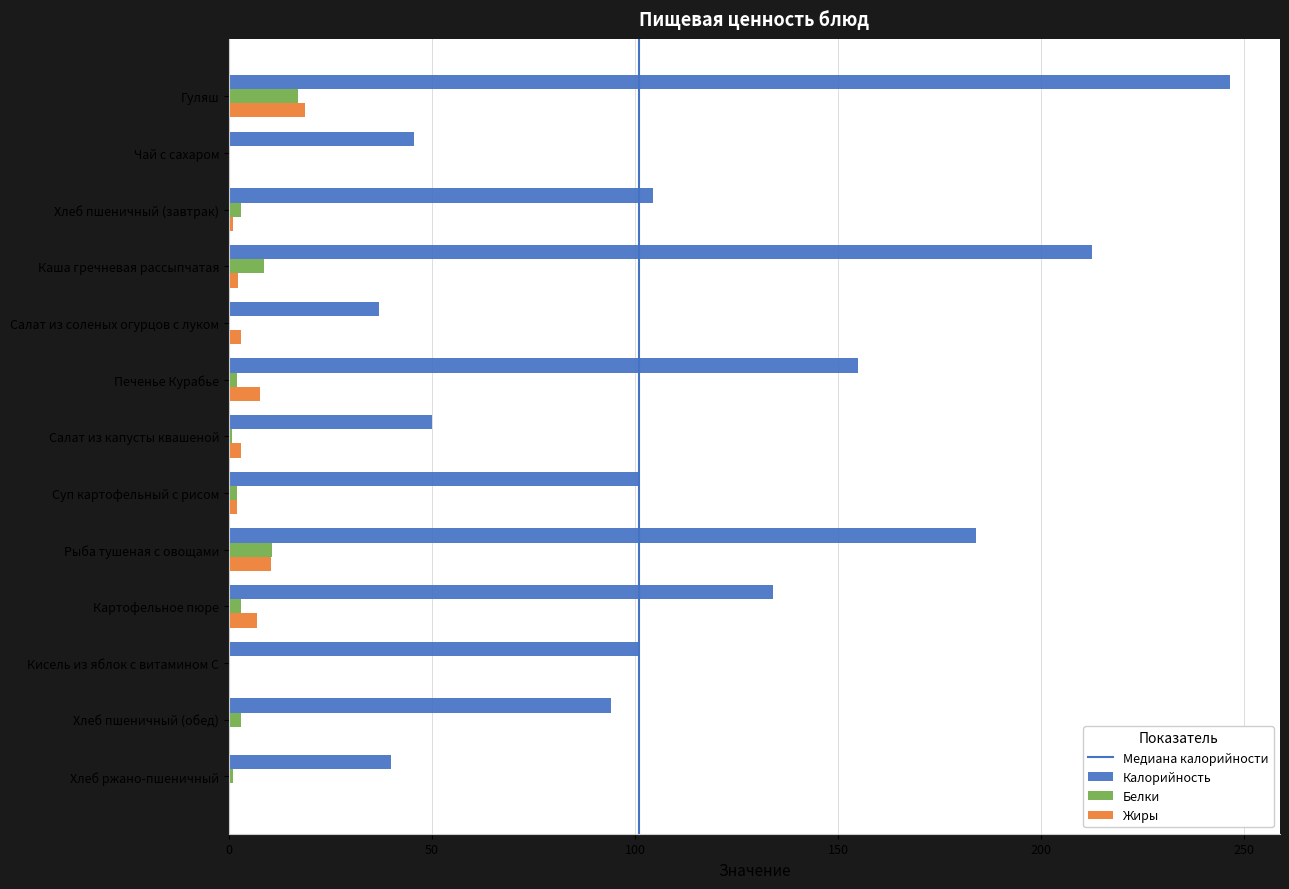

How many categories are shown in the chart?

13